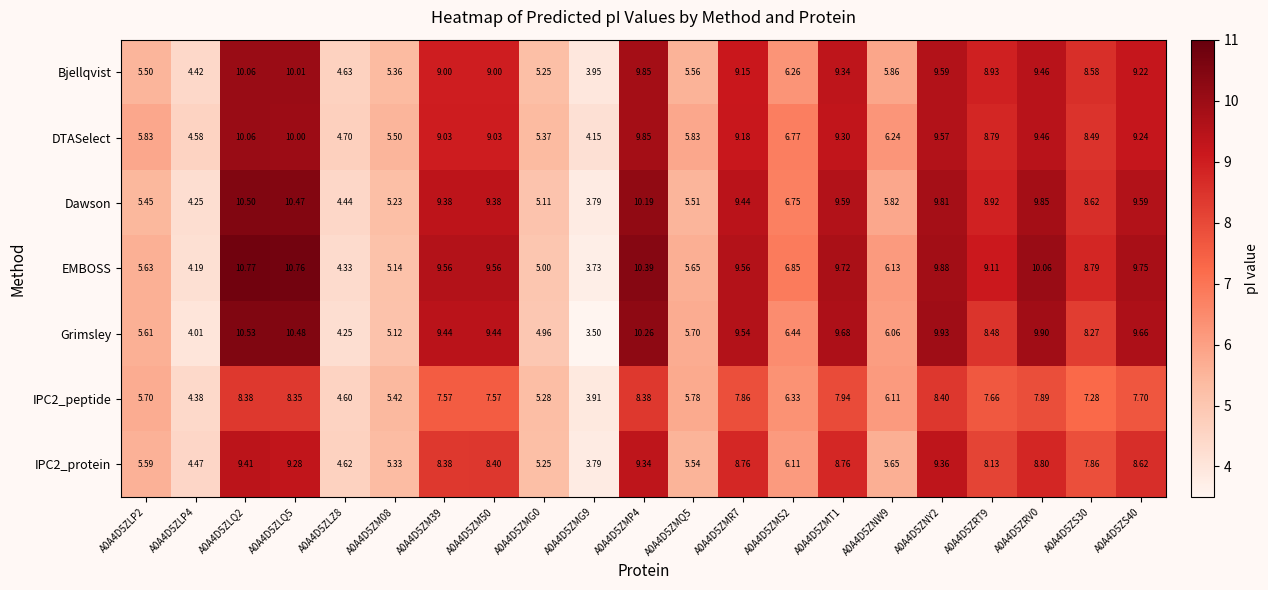

Which series changed the most between A0A4D5ZM50 and A0A4D5ZMG0?

EMBOSS